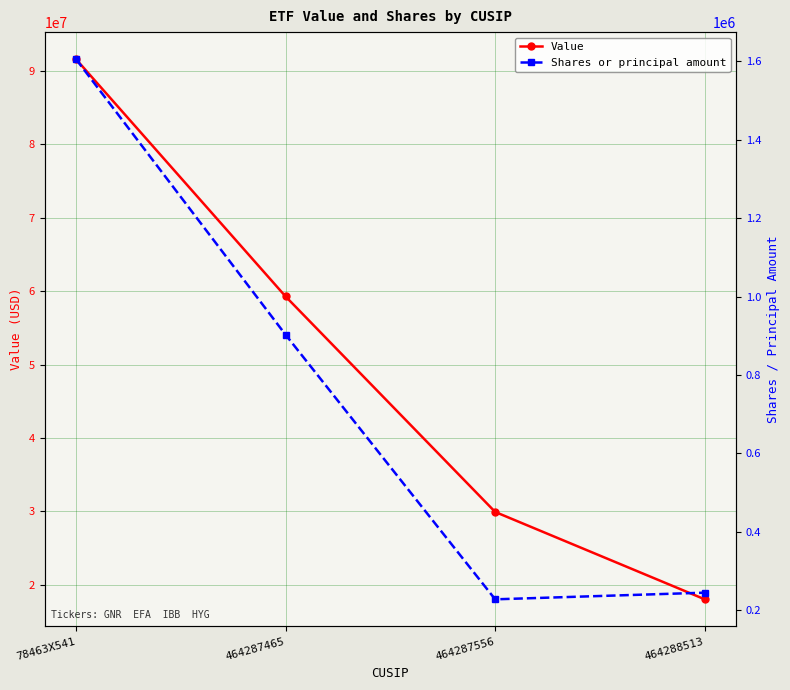

List the labels in order of Shares or principal amount value, smallest first.

464287556, 464288513, 464287465, 78463X541